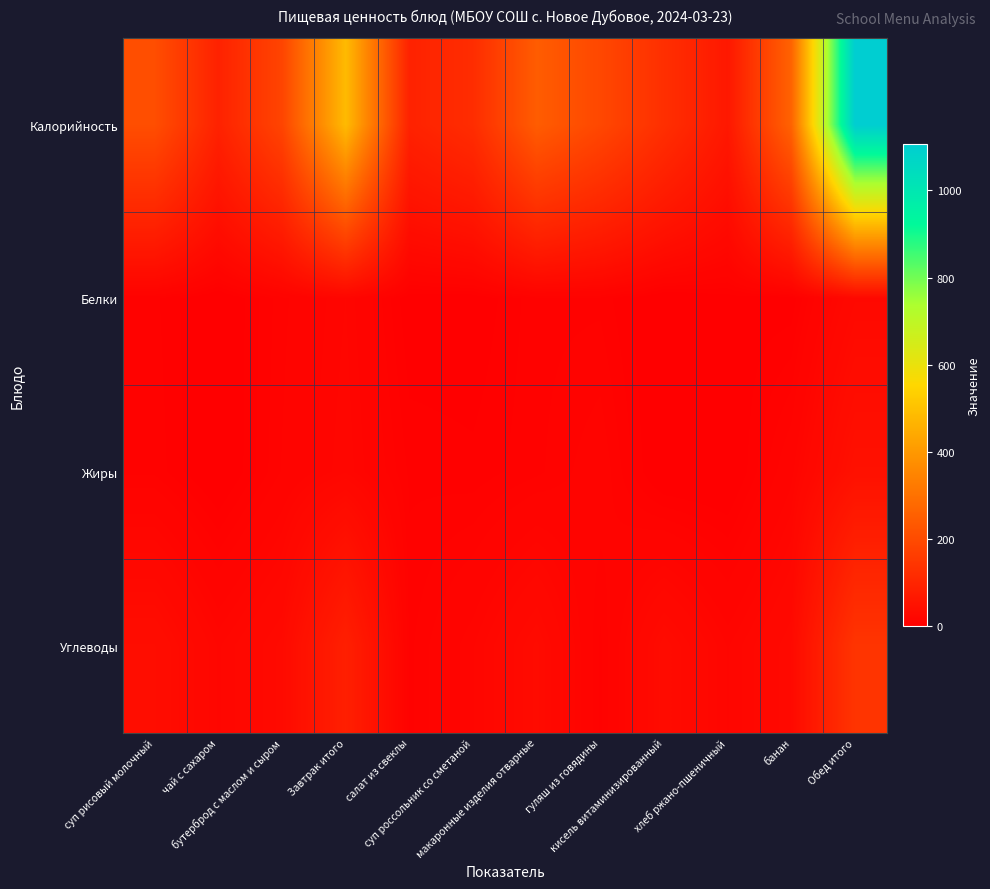

Reading left to right, extract all data points from this chart.

Калорийность: суп рисовый молочный=208.0	чай с сахаром=92.0	бутерброд с маслом и сыром=184.0	Завтрак итого=484.0	салат из свеклы=92.0	суп россольник со сметаной=121.0	макаронные изделия отварные=246.0	гуляш из говядины=192.0	кисель витаминизированный=127.0	хлеб ржано-пшеничный=65.0	банан=263.0	Обед итого=1106.0
Белки: суп рисовый молочный=7.0	чай с сахаром=0.3	бутерброд с маслом и сыром=10.0	Завтрак итого=17.3	салат из свеклы=2.0	суп россольник со сметаной=2.0	макаронные изделия отварные=7.9	гуляш из говядины=8.0	кисель витаминизированный=0.0	хлеб ржано-пшеничный=3.0	банан=2.5	Обед итого=25.4
Жиры: суп рисовый молочный=8.0	чай с сахаром=0.0	бутерброд с маслом и сыром=11.0	Завтрак итого=19.0	салат из свеклы=6.0	суп россольник со сметаной=5.0	макаронные изделия отварные=8.0	гуляш из говядины=13.0	кисель витаминизированный=0.0	хлеб ржано-пшеничный=0.0	банан=14.0	Обед итого=46.0
Углеводы: суп рисовый молочный=37.0	чай с сахаром=19.0	бутерброд с маслом и сыром=29.0	Завтрак итого=85.0	салат из свеклы=8.0	суп россольник со сметаной=17.0	макаронные изделия отварные=31.0	гуляш из говядины=8.0	кисель витаминизированный=32.0	хлеб ржано-пшеничный=17.0	банан=28.0	Обед итого=141.0